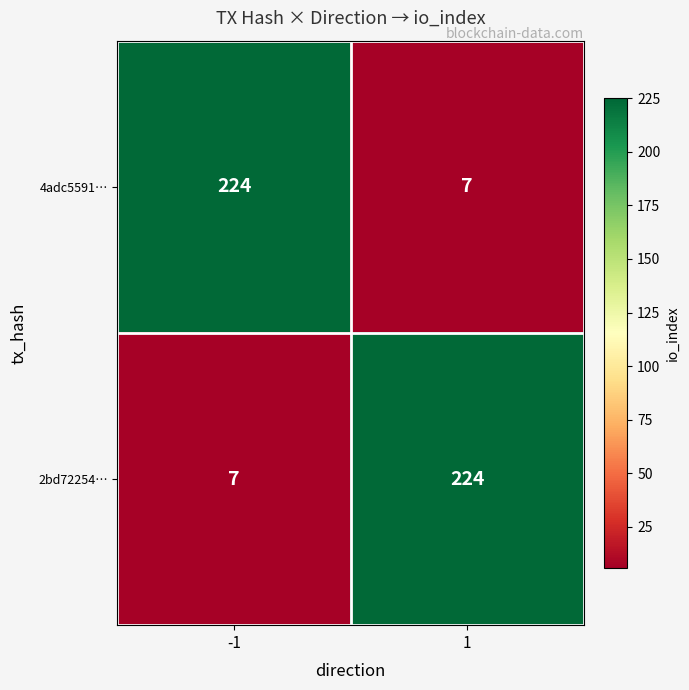

What is the sum of the 4adc5591… values at 1 and -1?

231